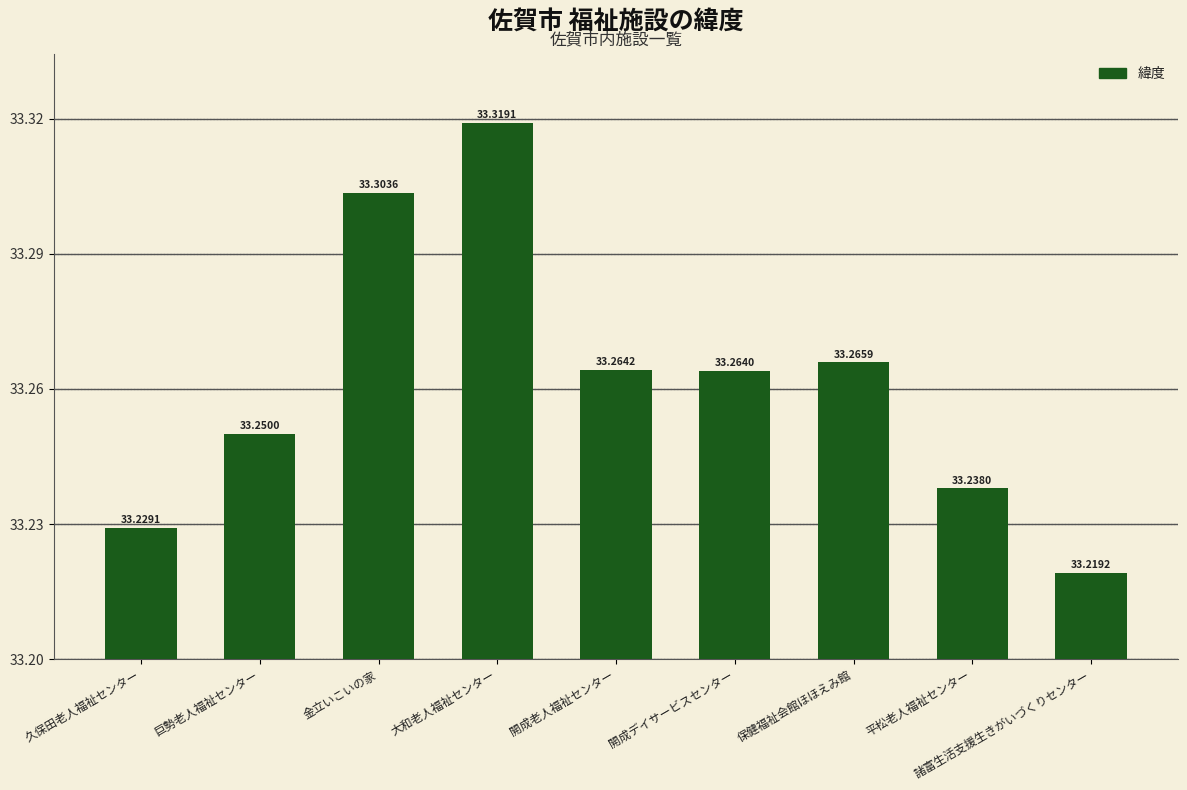

The value at 諸富生活支援生きがいづくりセンター is 33.2. True or false?

True